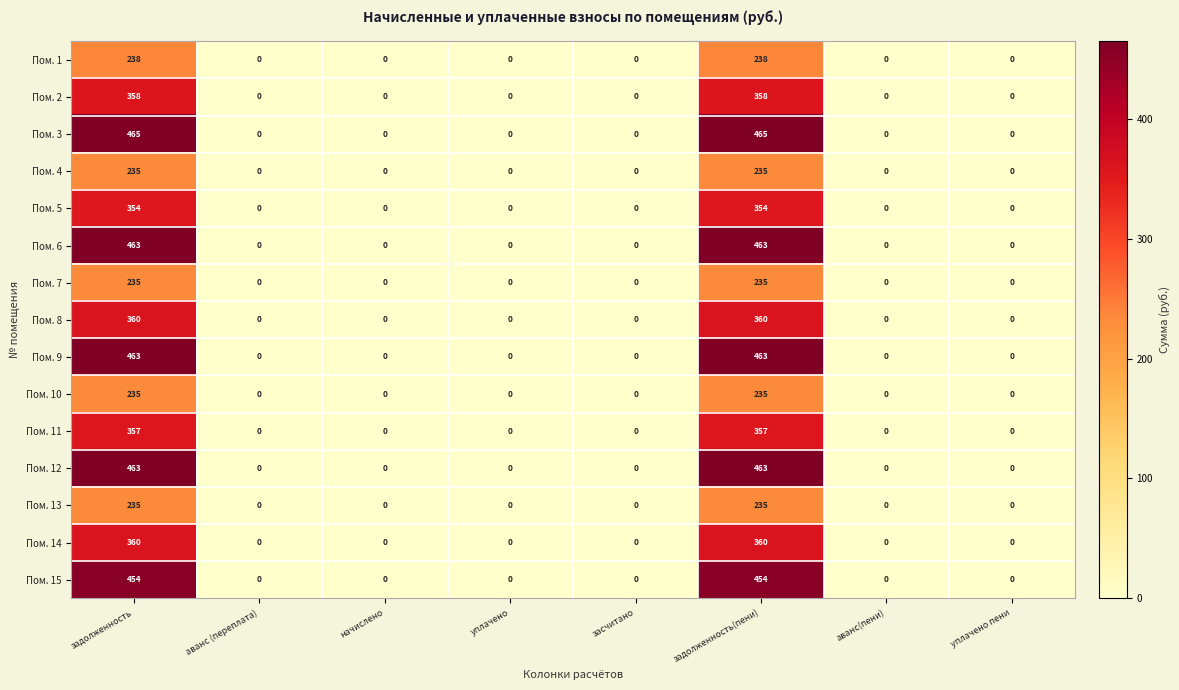

Count the number of categories in the chart.

8